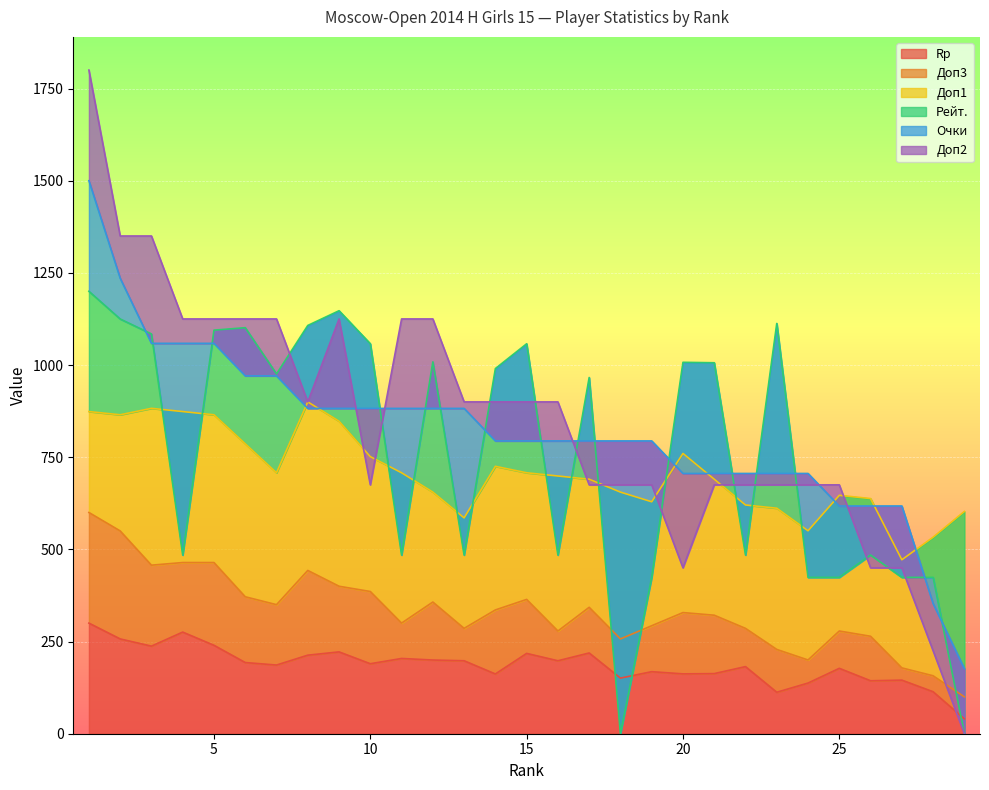

At which label does Rp first exceed 189?

1